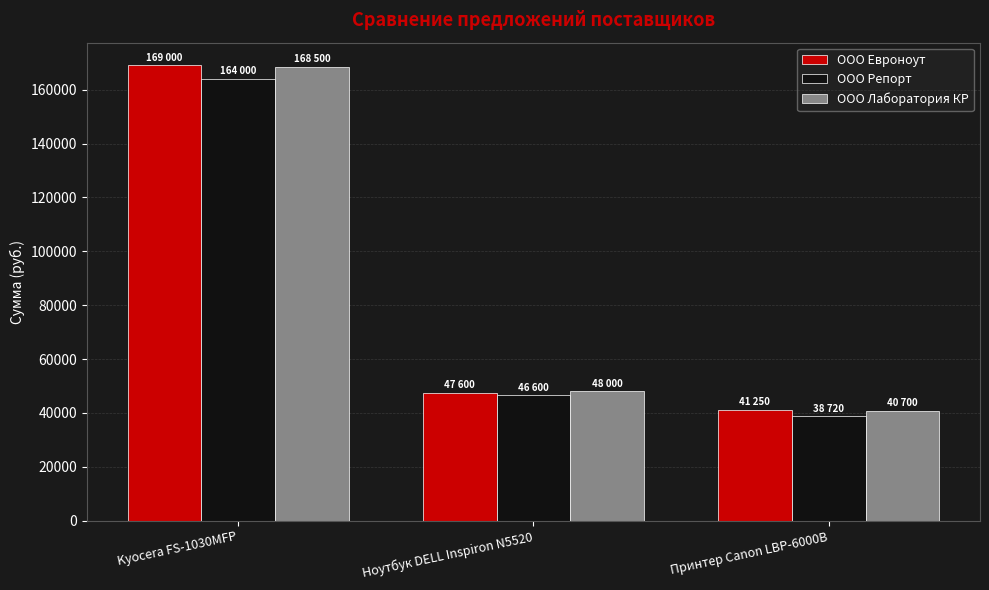

Reading left to right, extract all data points from this chart.

ООО Евроноут: 169000	47600	41250
ООО Репорт: 164000	46600	38720
ООО Лаборатория КР: 168500	48000	40700